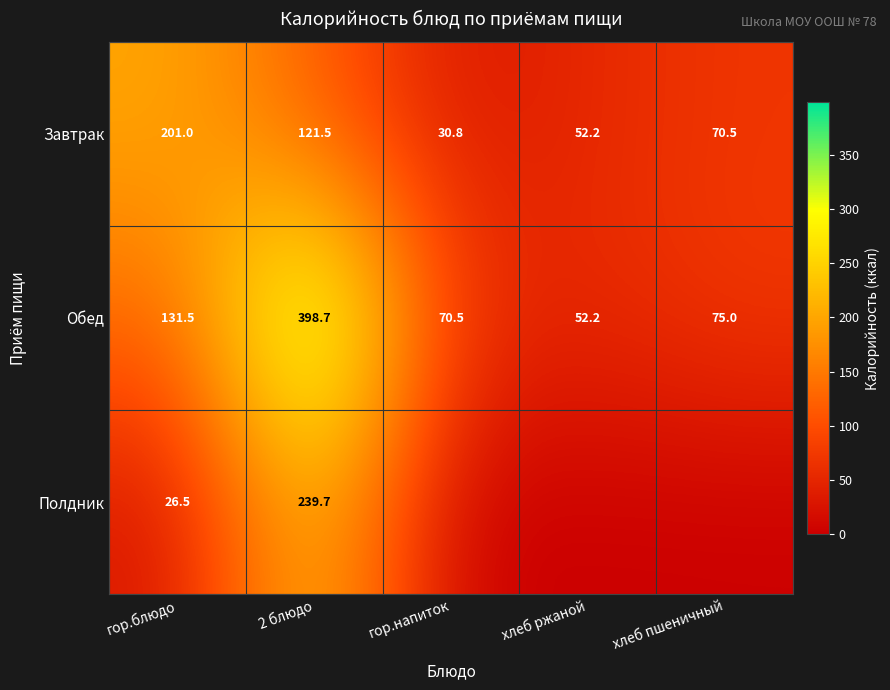

What is the highest value of the Завтрак series?

201.0